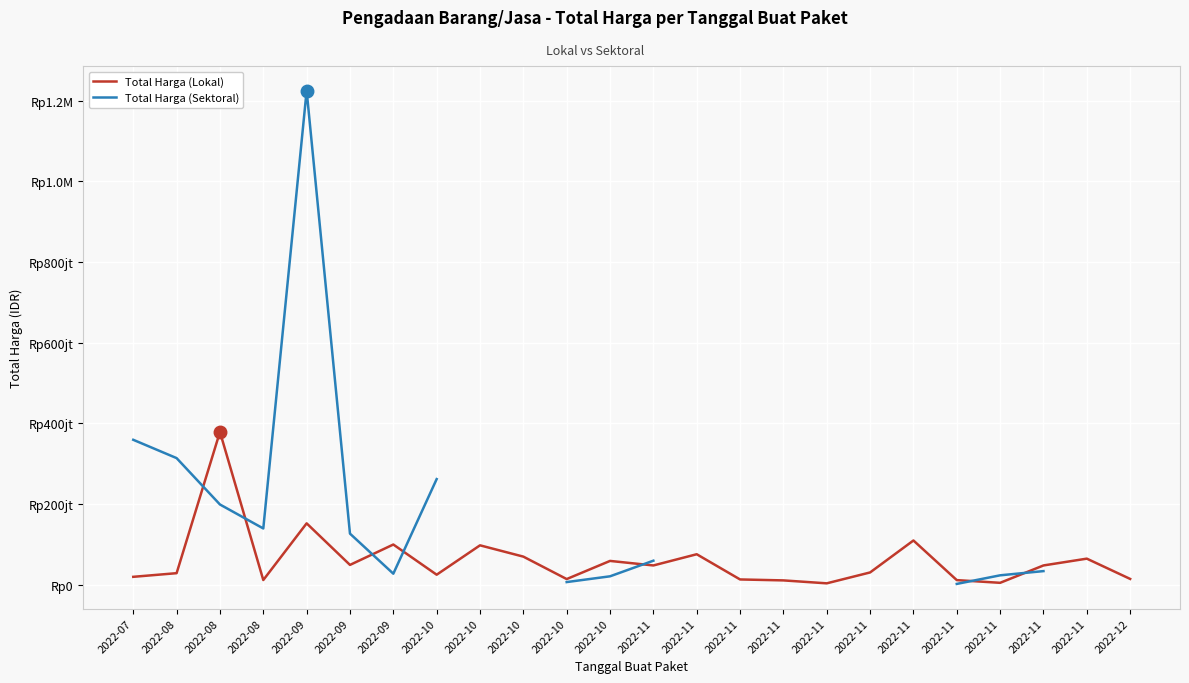

How many data points does each series have?

24